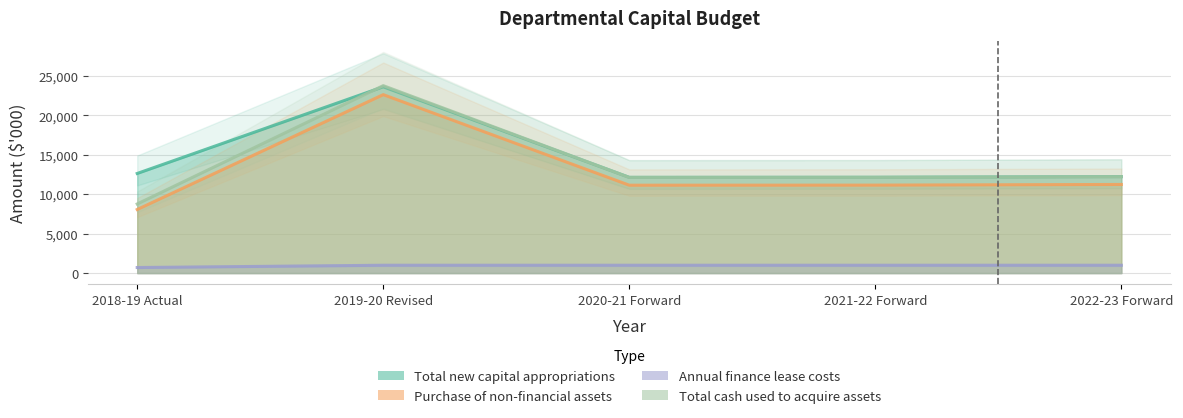

At 2020-21 Forward, list the series in order from largest to smallest.

Total new capital appropriations, Total cash used to acquire assets, Purchase of non-financial assets, Annual finance lease costs